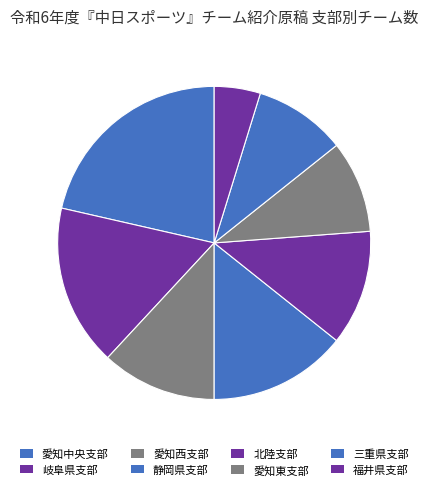

How many slices are in this pie chart?

8